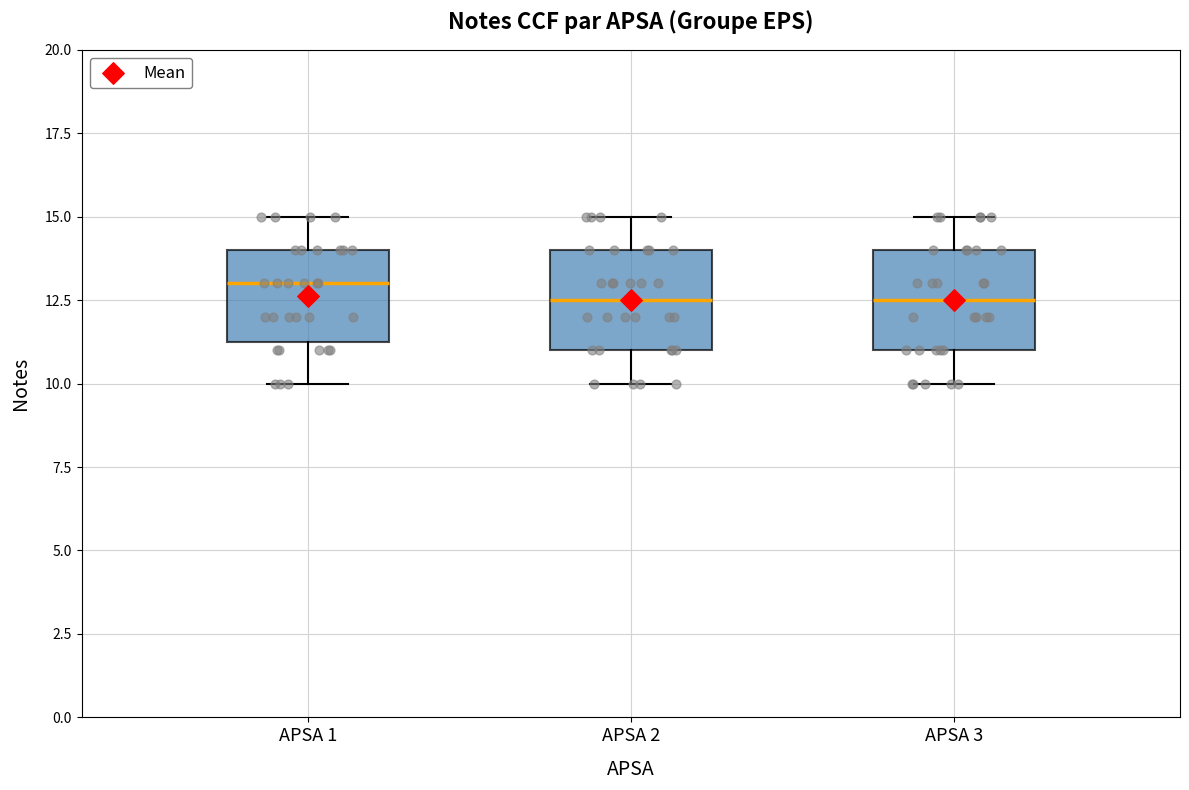

Reading left to right, read every box against the y-axis: the position of its median line, the range the box covers, and the ends of its whiskers. The values are not printed on the chart, so give them approximately, as read against the axis.

APSA 1: median 13.0, box 11.5 to 14.0, whiskers 10.0 to 15.0
APSA 2: median 12.5, box 11.0 to 14.0, whiskers 10.0 to 15.0
APSA 3: median 12.5, box 11.0 to 14.0, whiskers 10.0 to 15.0